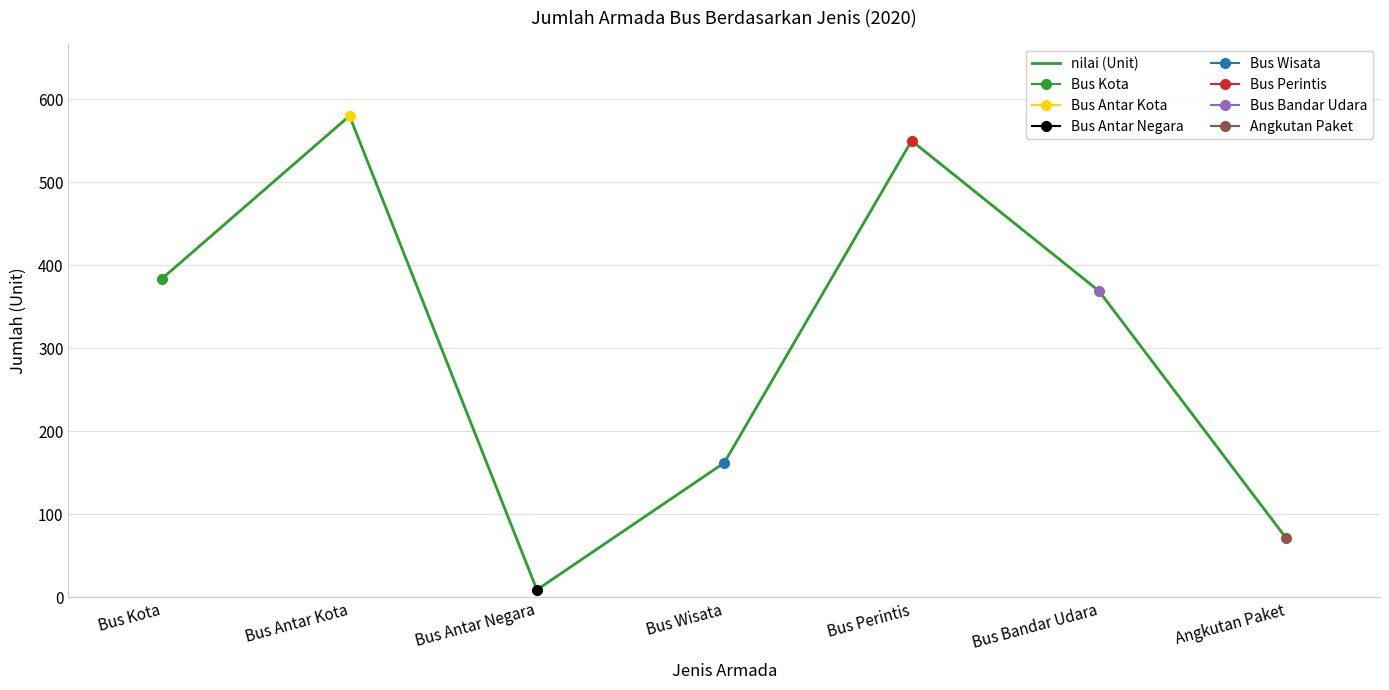

What is the approximate value at Bus Bandar Udara, to the nearest 10?

370